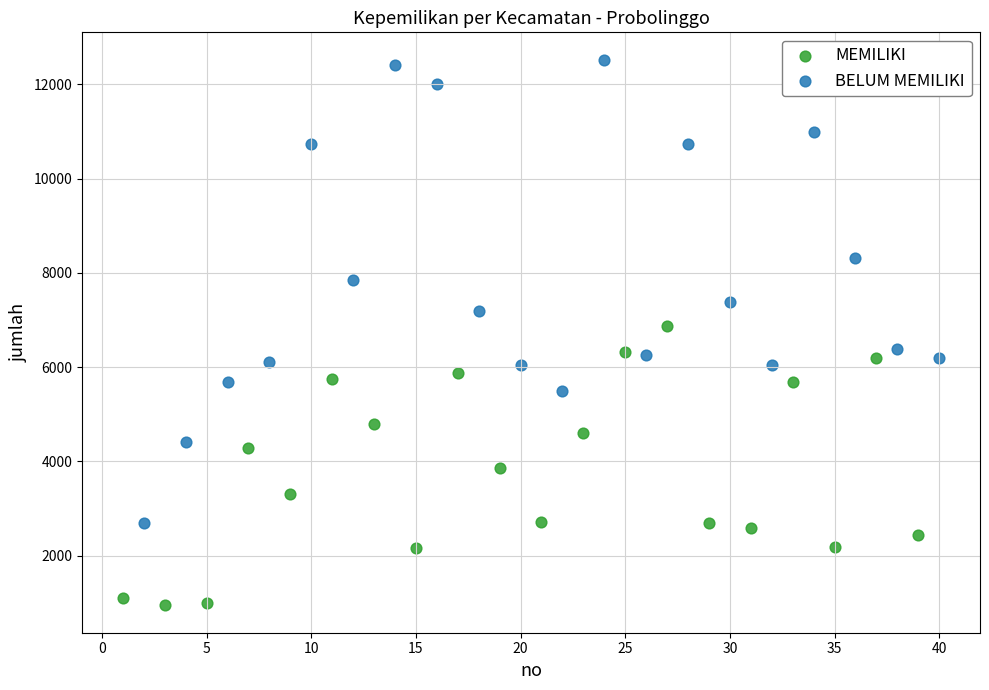

Which series reaches the minimum Y coordinate?

MEMILIKI